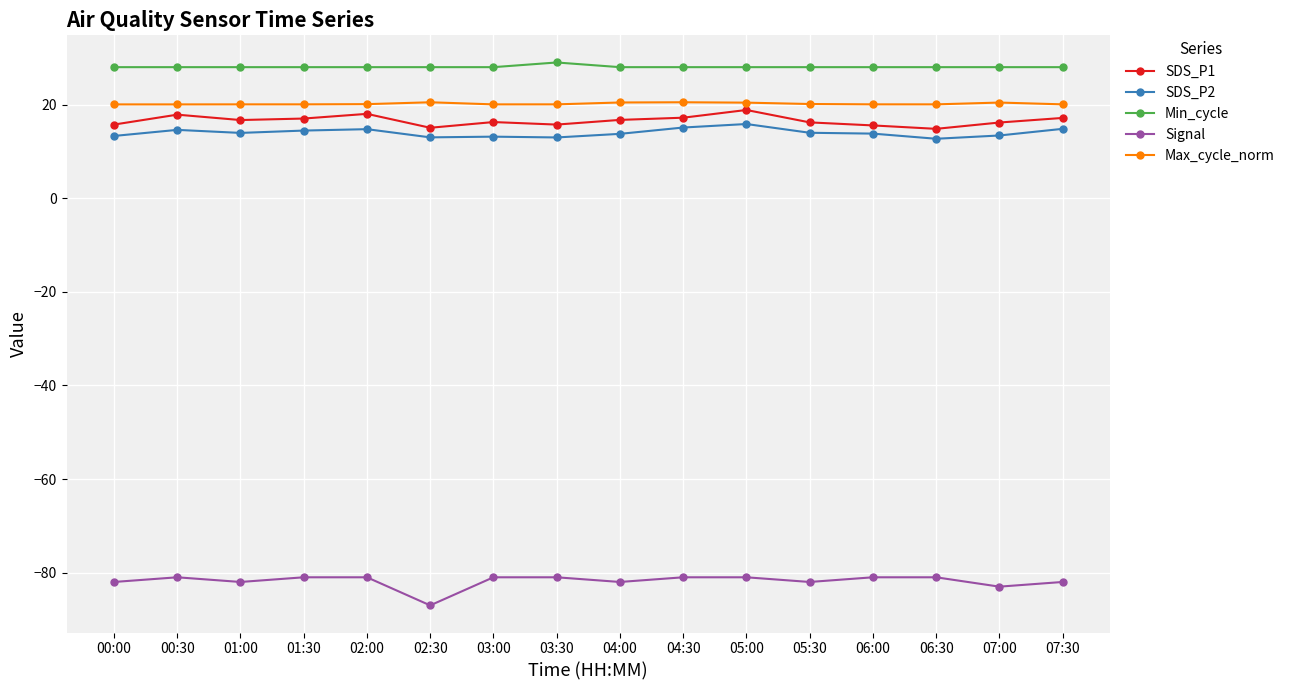

True or false: SDS_P1 and Max_cycle_norm intersect in this chart.

False